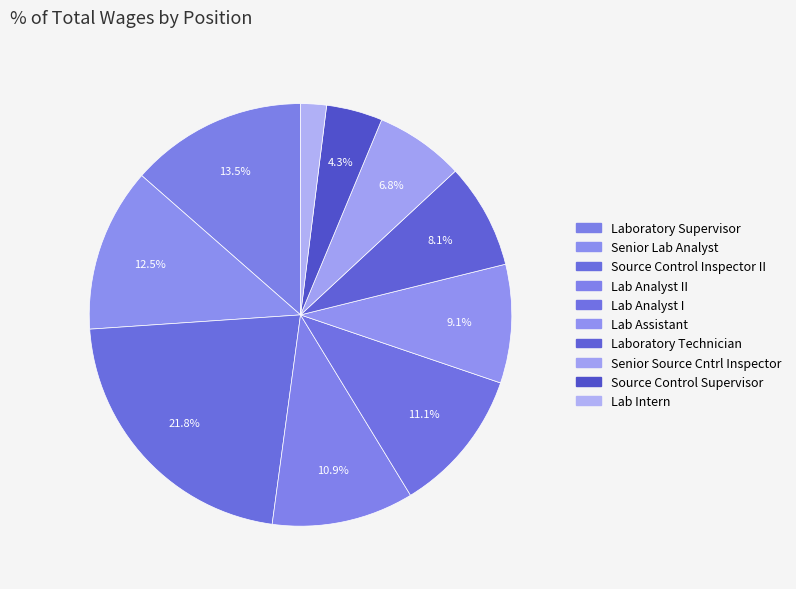

How many slices are in this pie chart?

10